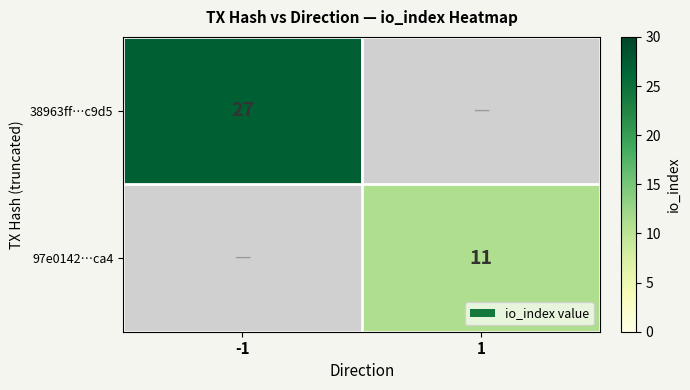

True or false: 38963ff…c9d5 has a value of 27 at -1.

True